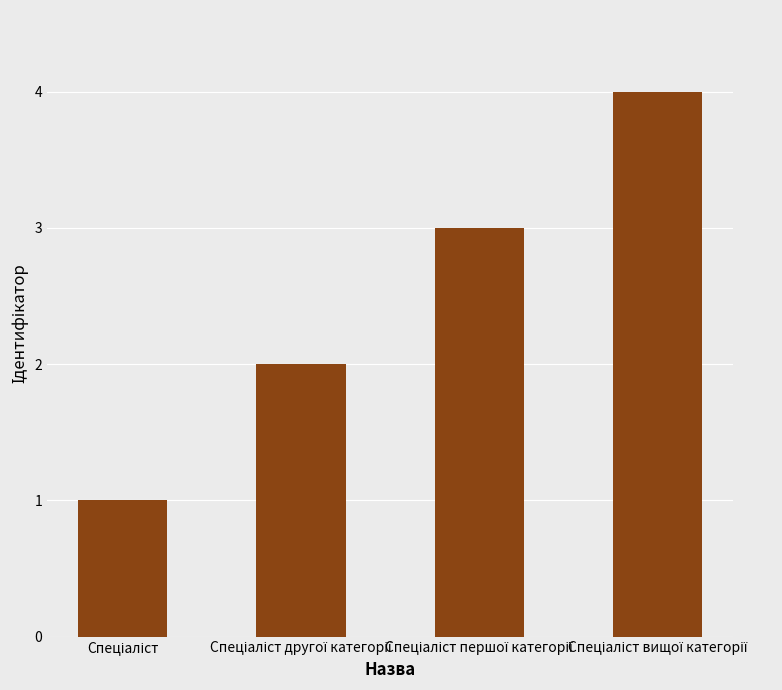

What is the difference between the maximum and minimum values?

3